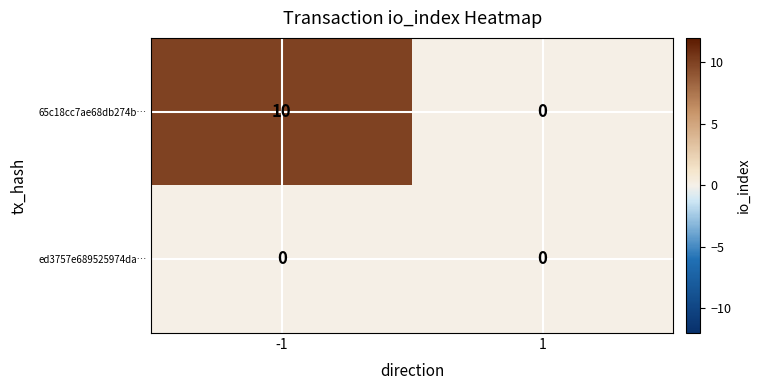

At -1, list the series in order from smallest to largest.

ed3757e689525974da…, 65c18cc7ae68db274b…